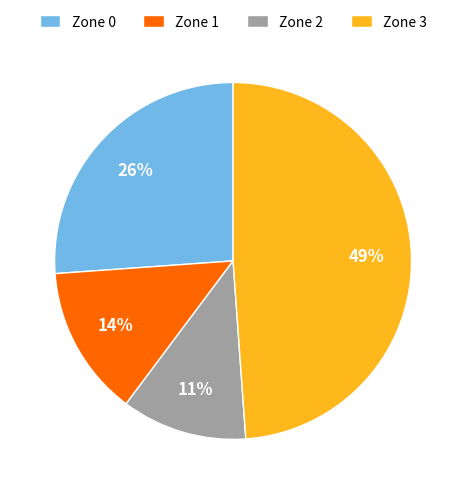

To the nearest percent, what portion does Zone 2 represent?

11%